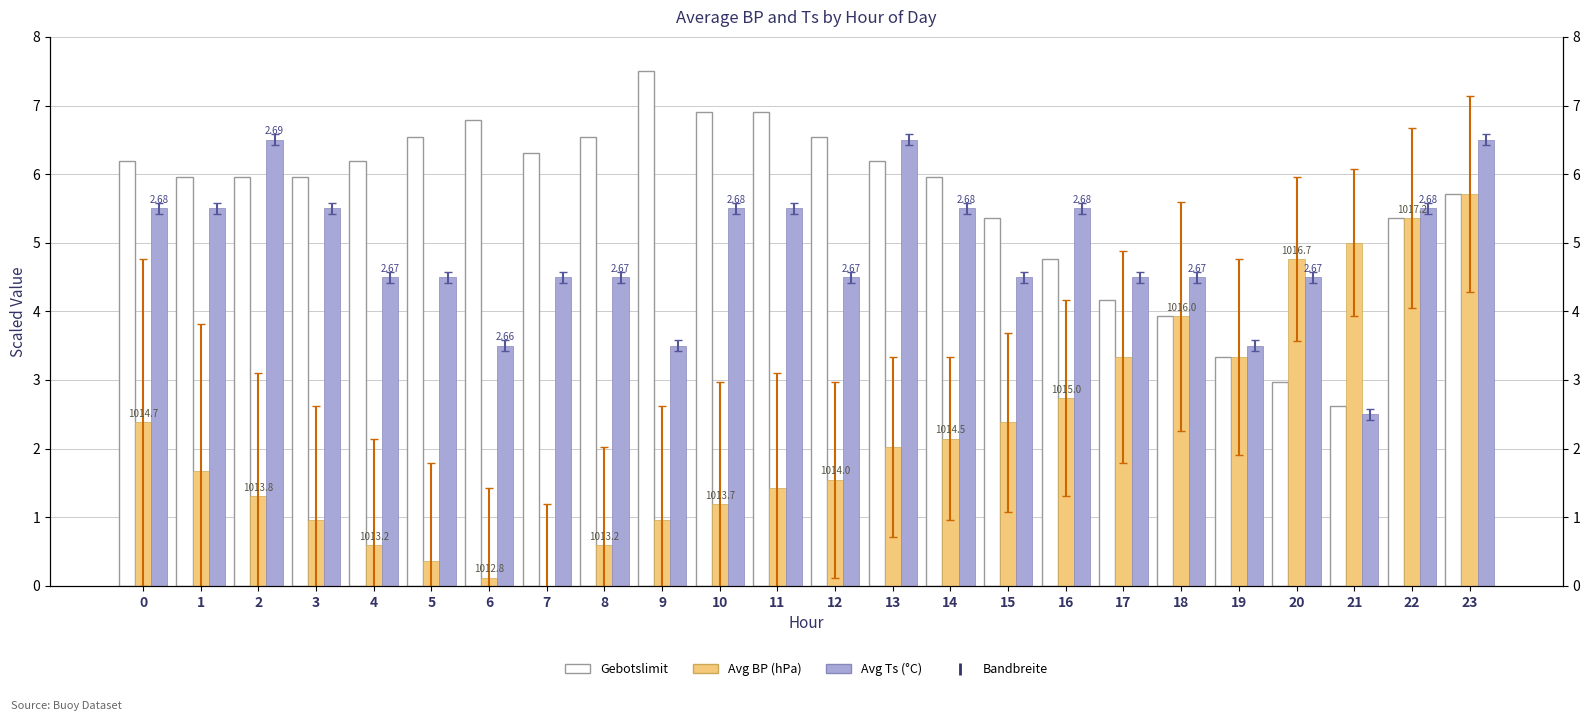

What is the average value of the Avg Ts series?

4.9